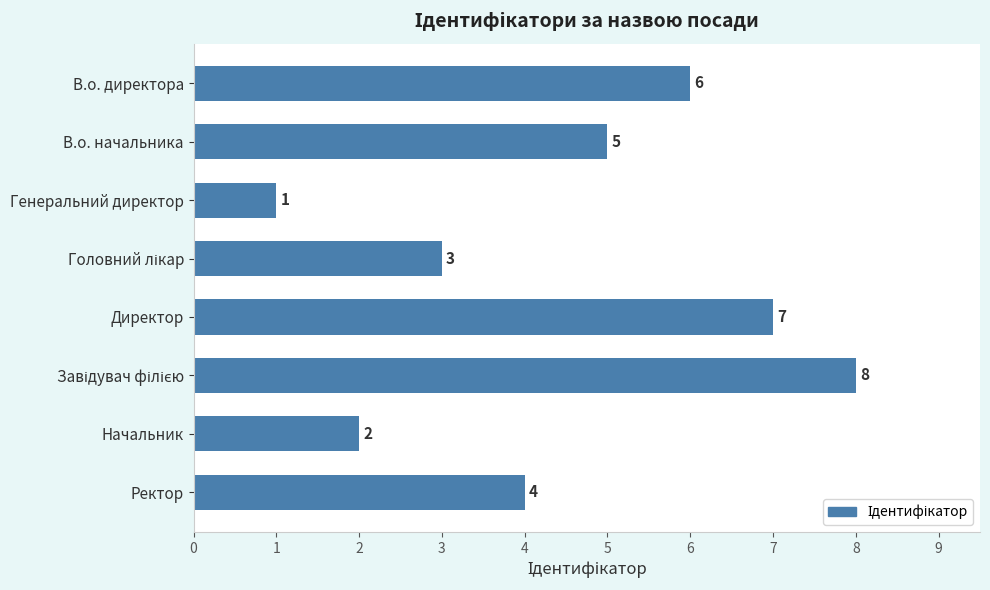

Approximately how many times larger is the value at Начальник compared to Директор?

0.3